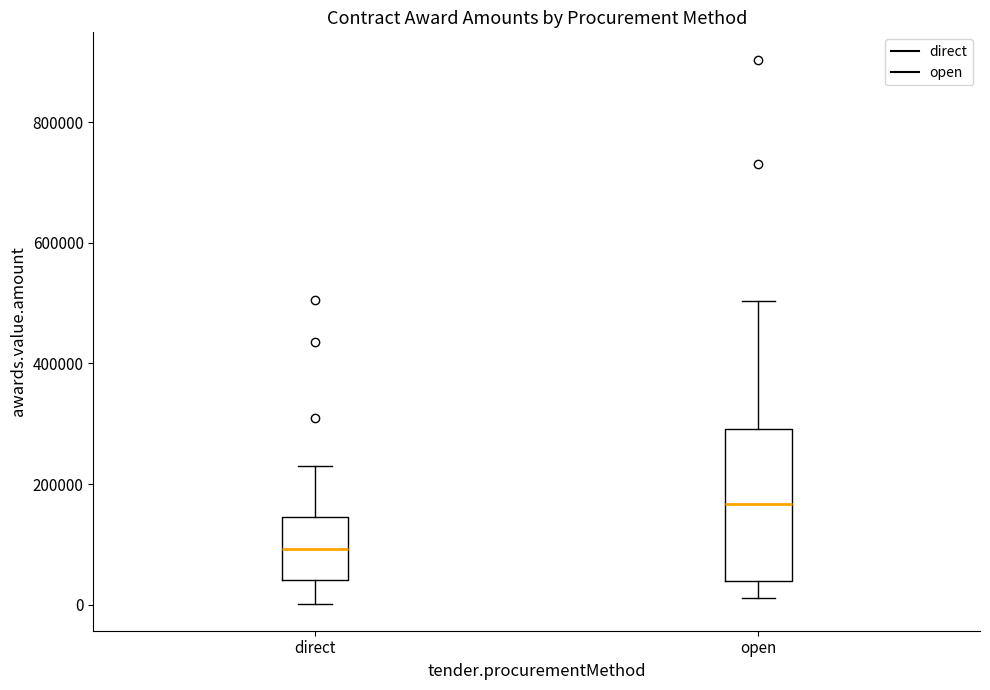

Reading left to right, read every box against the y-axis: the position of its median line, the range the box covers, and the ends of its whiskers. The values are not printed on the chart, so give them approximately, as read against the axis.

direct: median 100000, box 40000 to 140000, whiskers 0 to 240000
open: median 160000, box 40000 to 300000, whiskers 20000 to 500000